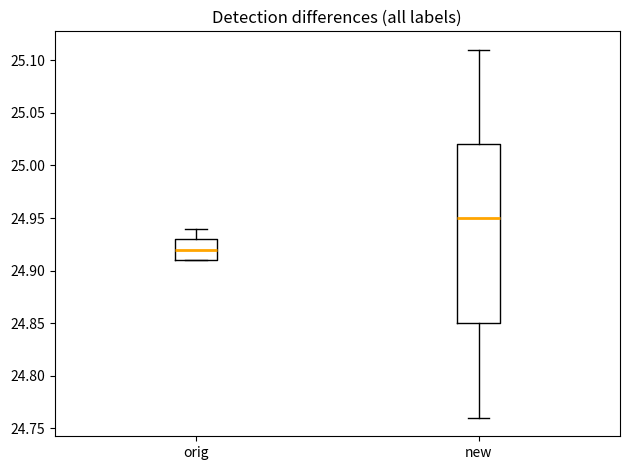

Reading left to right, read every box against the y-axis: the position of its median line, the range the box covers, and the ends of its whiskers. The values are not printed on the chart, so give them approximately, as read against the axis.

orig: median 24.92, box 24.91 to 24.93, whiskers 24.91 to 24.94
new: median 24.95, box 24.85 to 25.02, whiskers 24.76 to 25.11